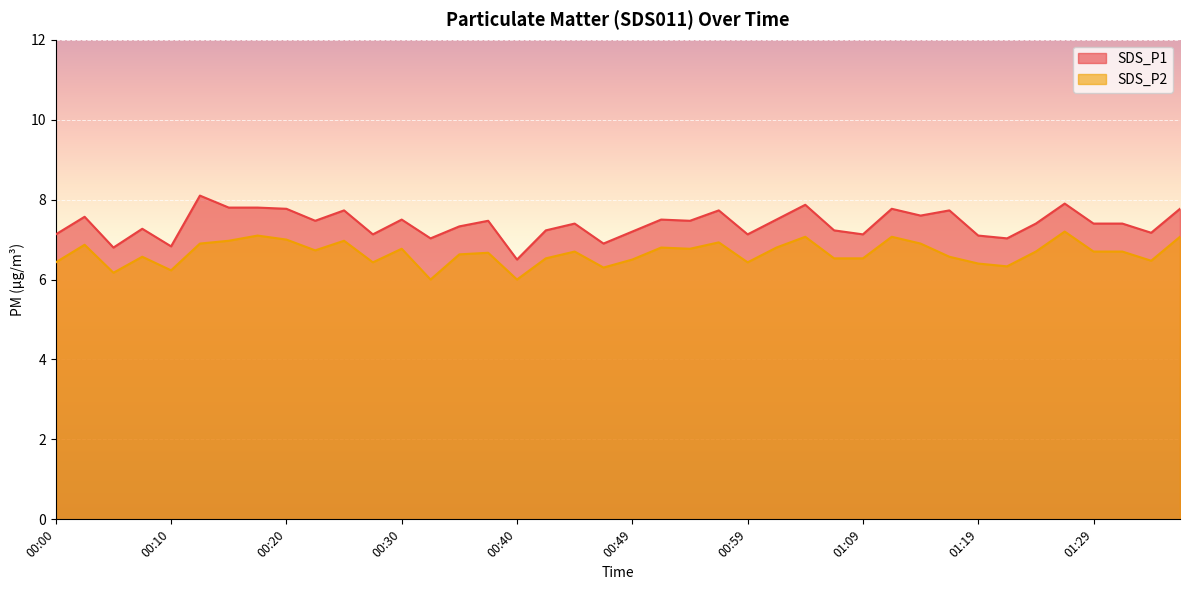

What is the total value across all series at 01:24?

14.1